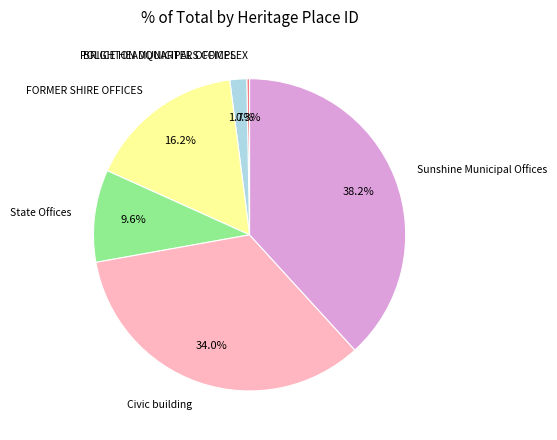

What is the smallest slice in the pie chart?

POLICE HEADQUARTERS COMPLEX